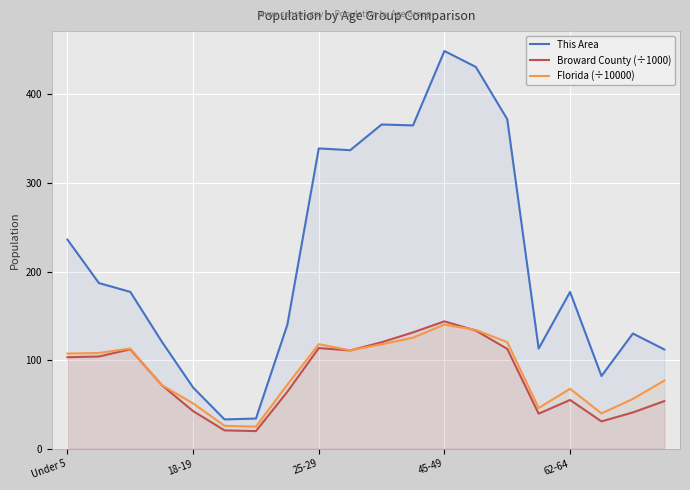

At which category is the sum across all series the highest?

45-49